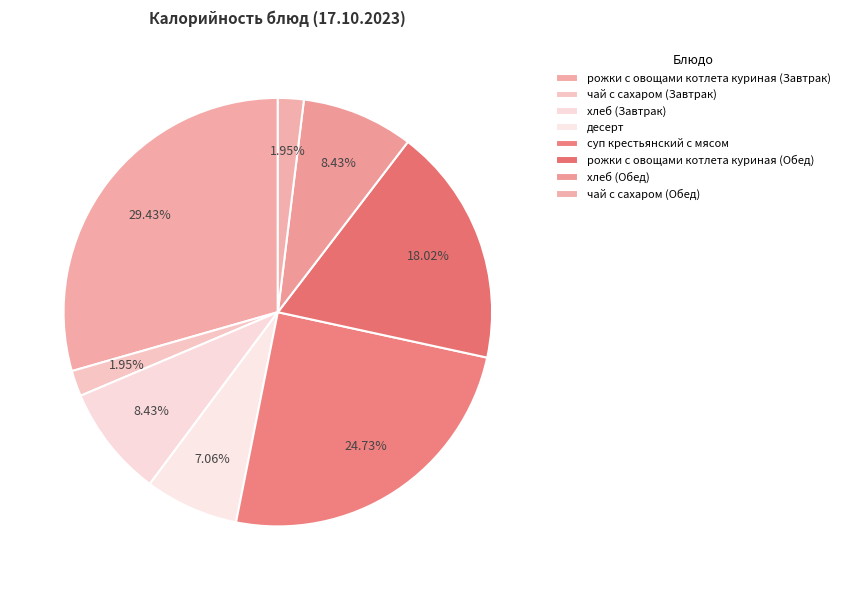

Rank the categories by value from lowest to highest.

чай с сахаром (Завтрак), чай с сахаром (Обед), десерт, хлеб (Завтрак), хлеб (Обед), рожки с овощами котлета куриная (Обед), суп крестьянский с мясом, рожки с овощами котлета куриная (Завтрак)